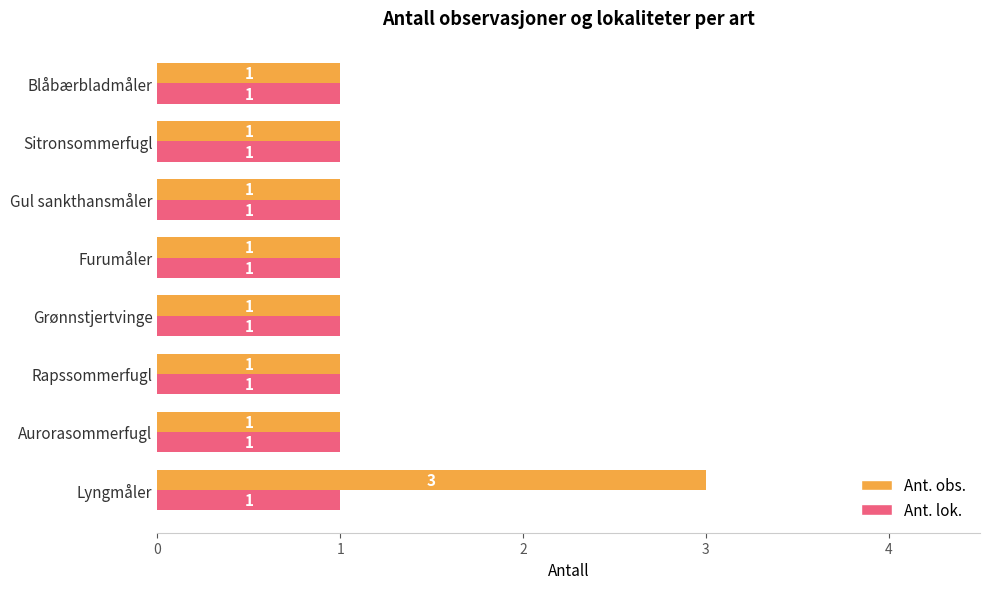

What is the sum of all Ant. obs. values?

10